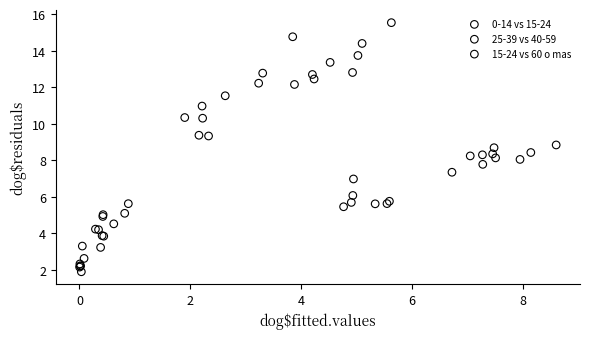

Which series has the largest Y range (max minus min)?

15-24 vs 60 o mas